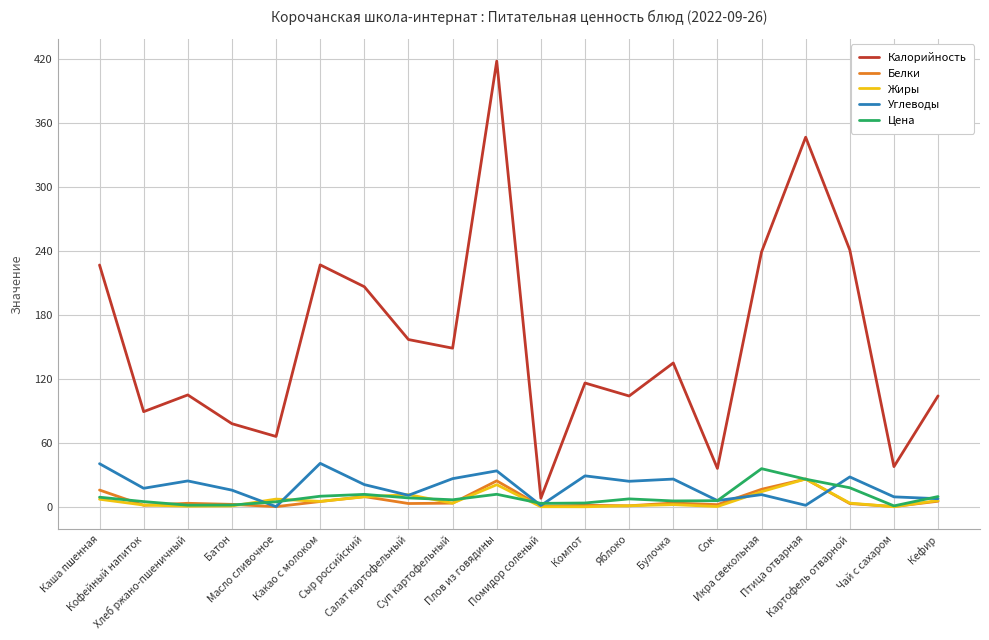

Where does the Калорийность series first go above 135?

Каша пшенная